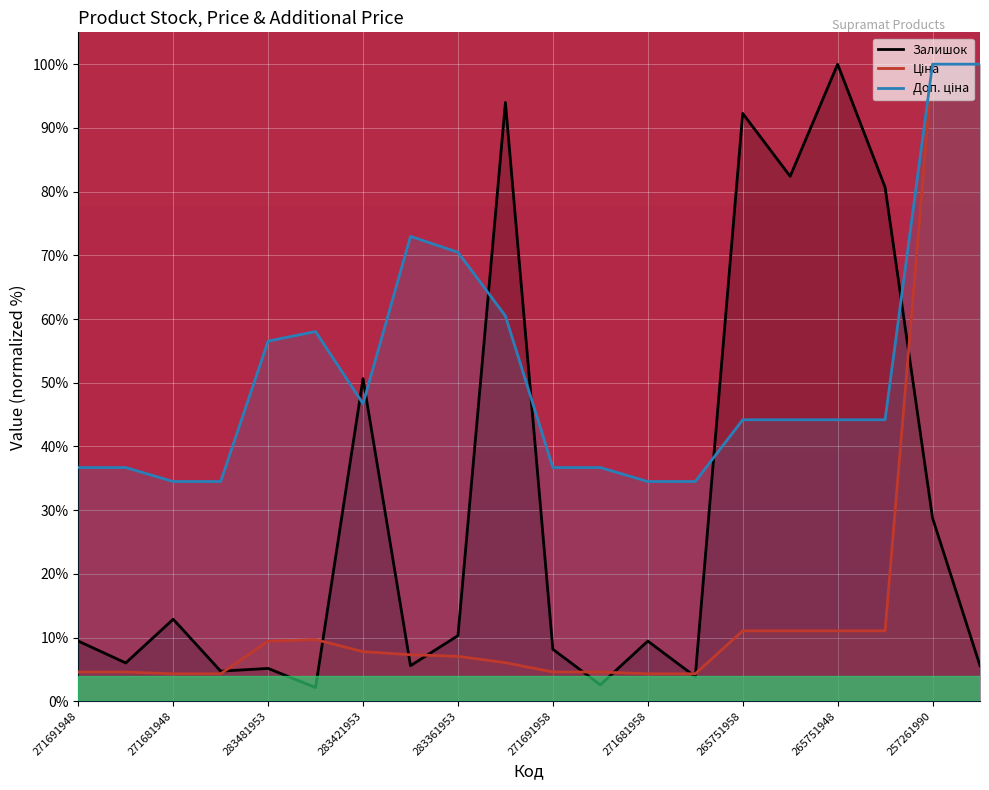

Is it true that Залишок equals 3.9 at 271681953?

True